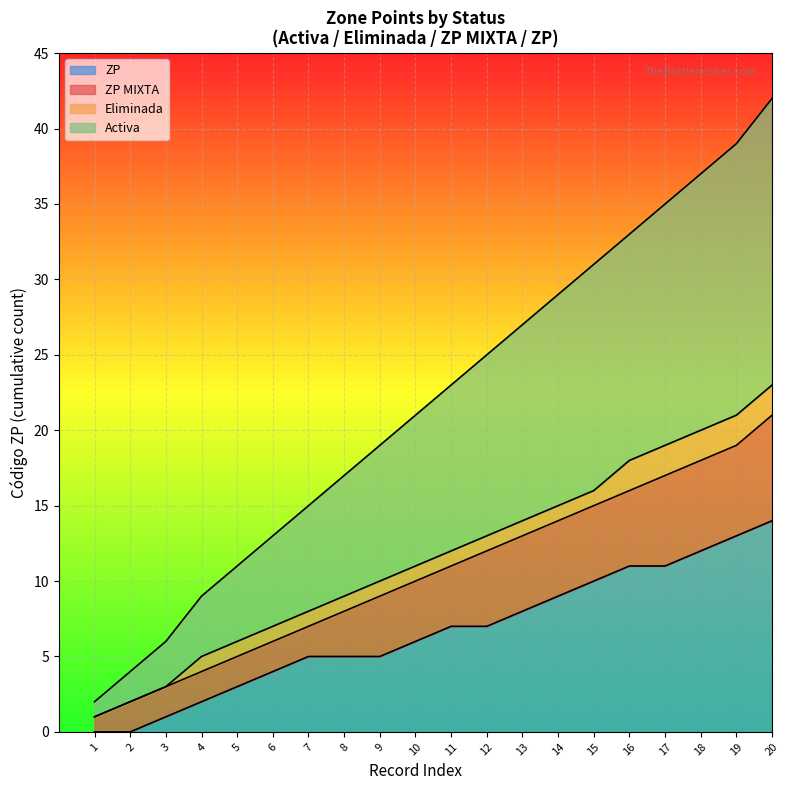

At how many categories does at least one series exceed 3?

19